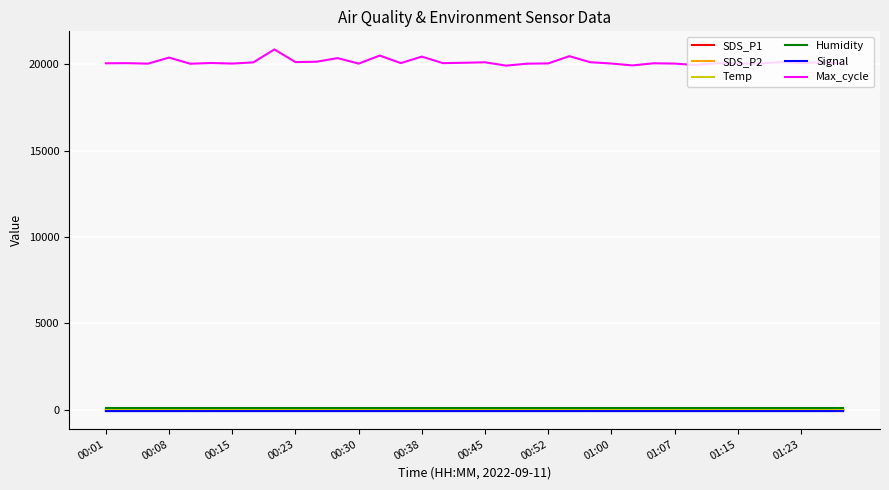

What is the difference between the maximum and second lowest values in the Signal series?

1.0